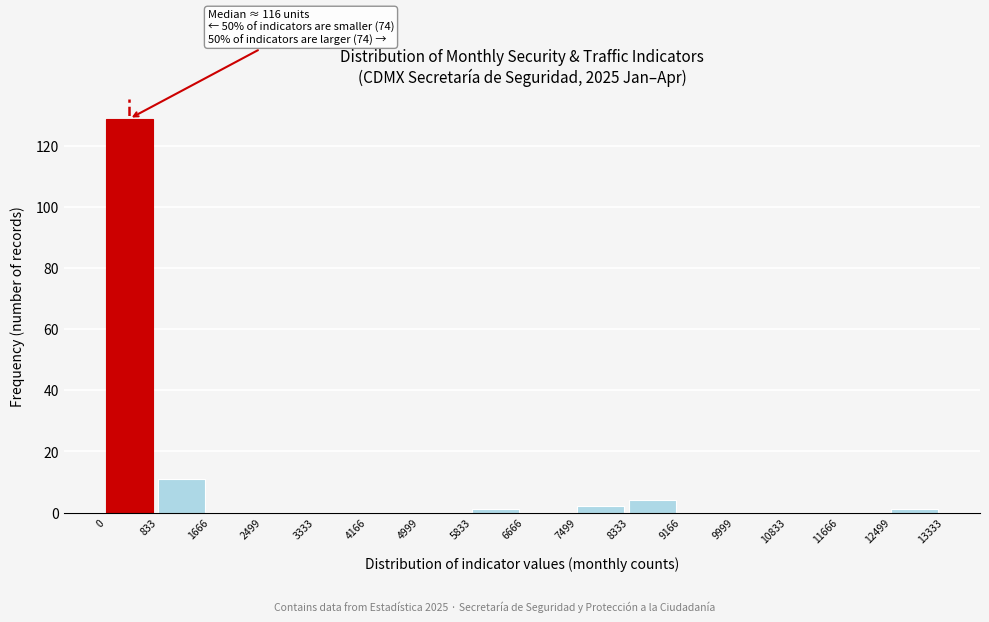

Over which range of the x-axis is the bar tallest?

0 to 833